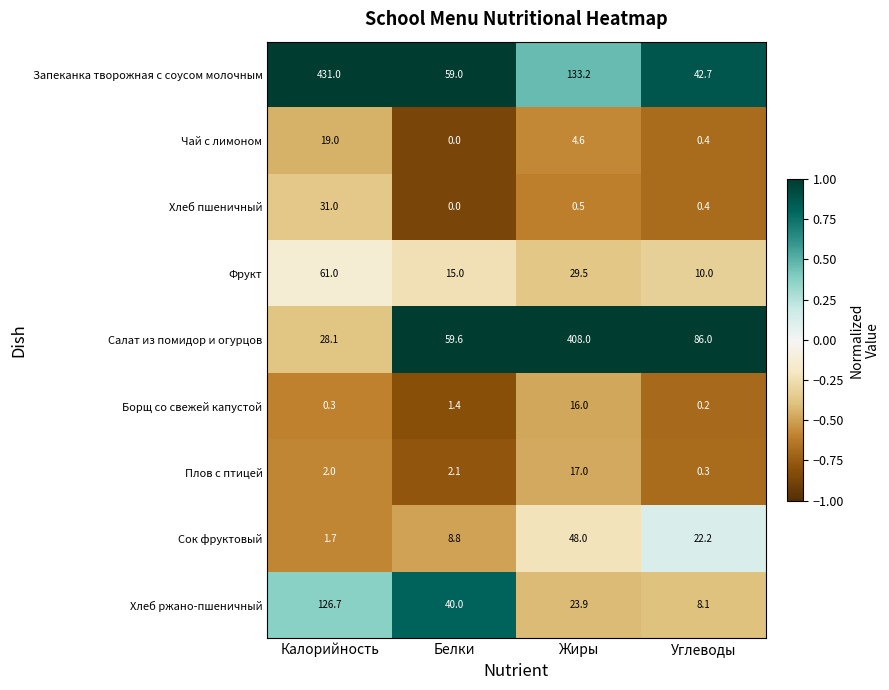

The value of Хлеб пшеничный at Углеводы is 0.4. True or false?

True